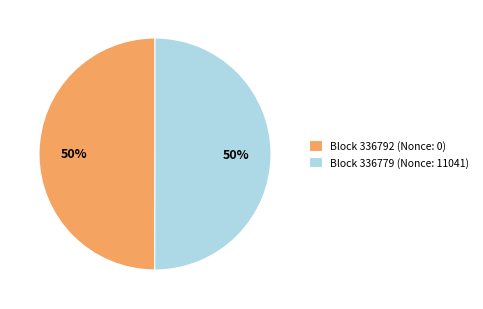

Approximately how many times larger is the value at Block 336779 (Nonce: 11041) compared to Block 336792 (Nonce: 0)?

1.0